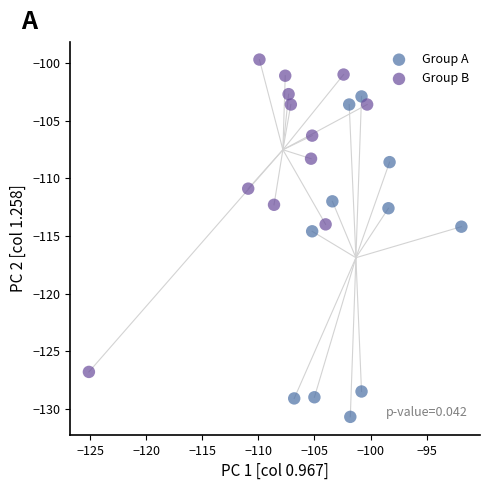

Which series reaches the maximum Y coordinate?

Group B